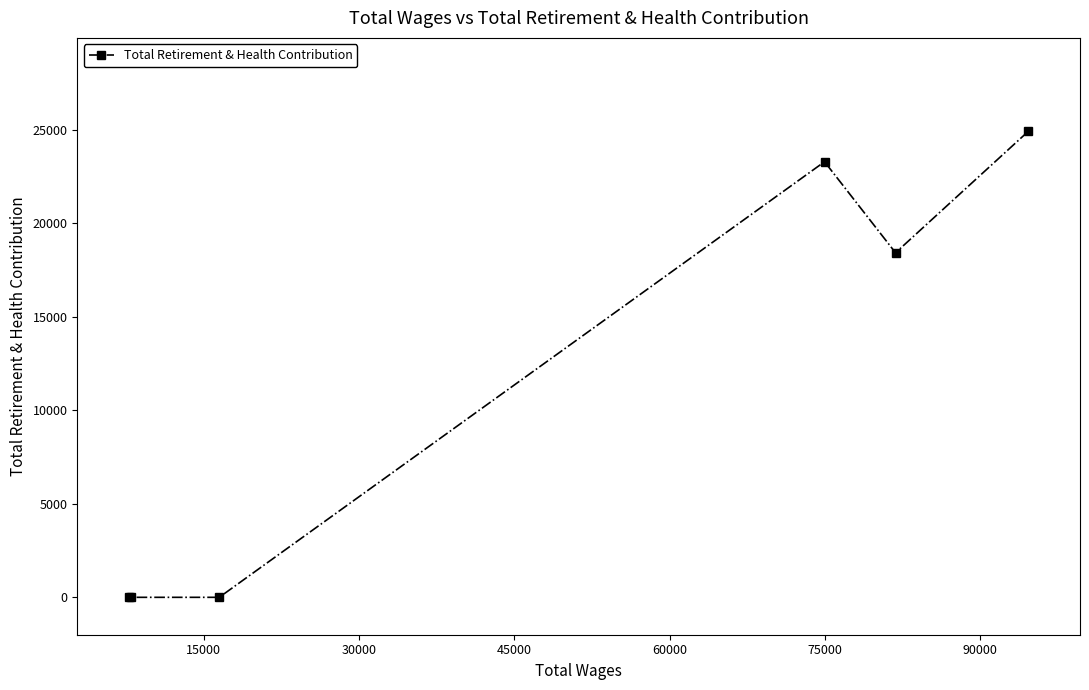

What is the value of the 4th point from the left?

23291.5